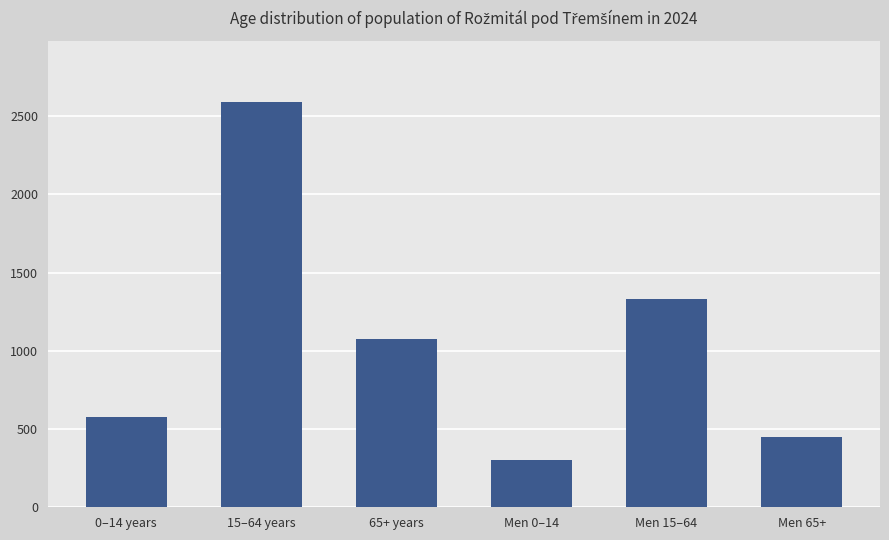

Which label corresponds to the largest value in the chart?

15–64 years